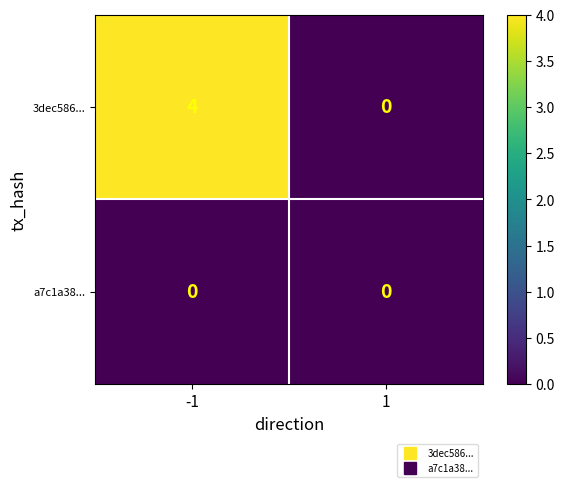

How many categories are shown in the chart?

2